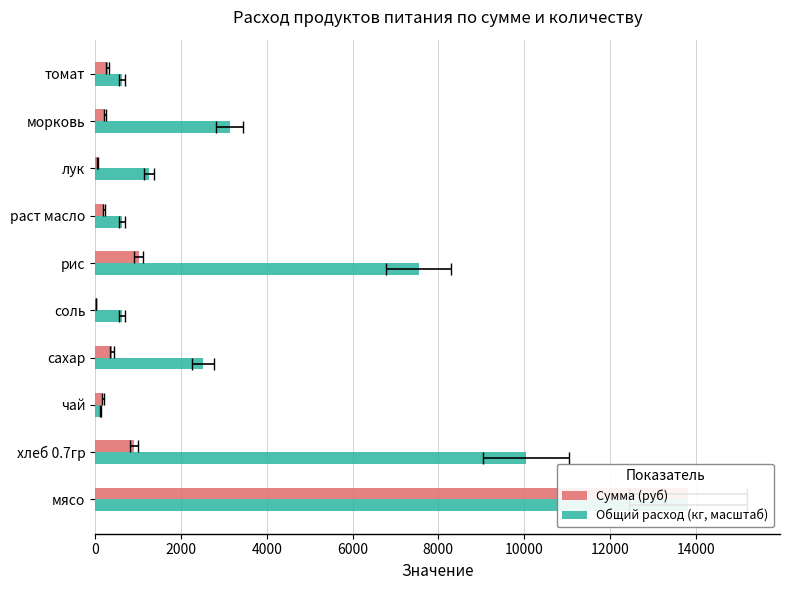

Is the value of Сумма (руб) at раст масло greater than the value of Общий расход (кг, масштаб) at лук?

No